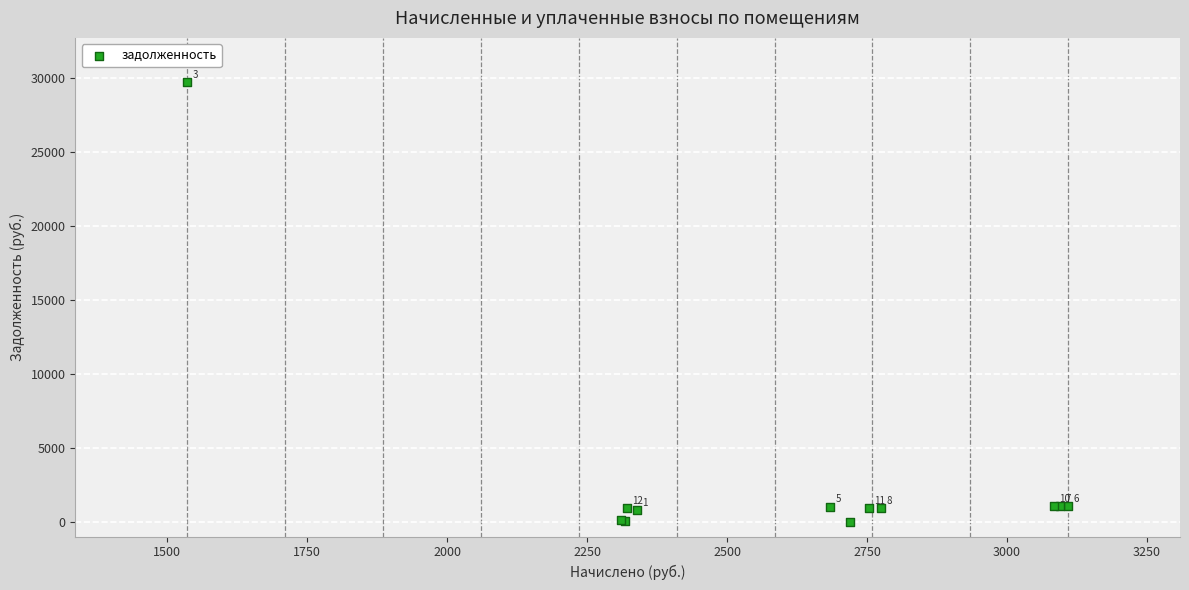

What Y value in the scatter plot is closest to 14861?

1049.6